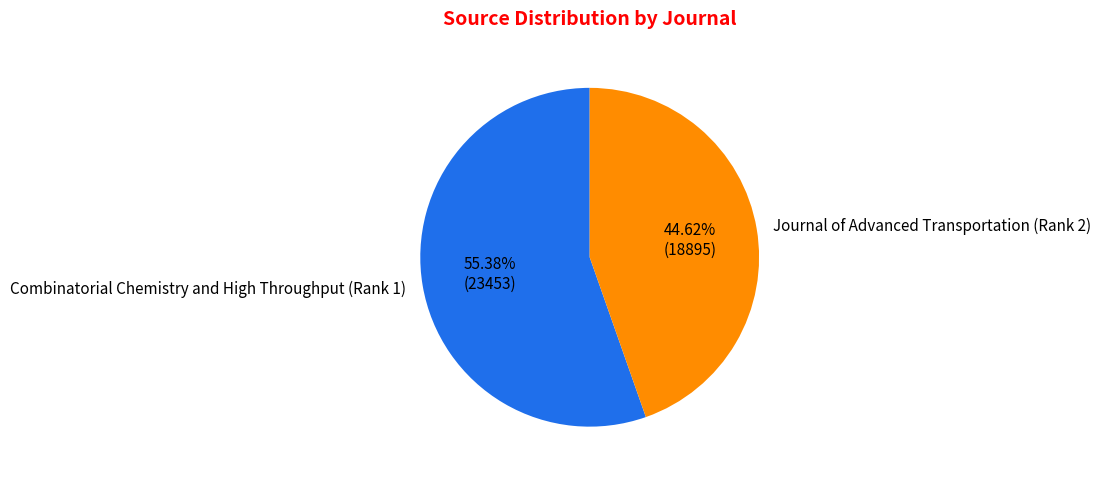

The Journal of Advanced Transportation (Rank 2) slice represents 45% of the pie. True or false?

True